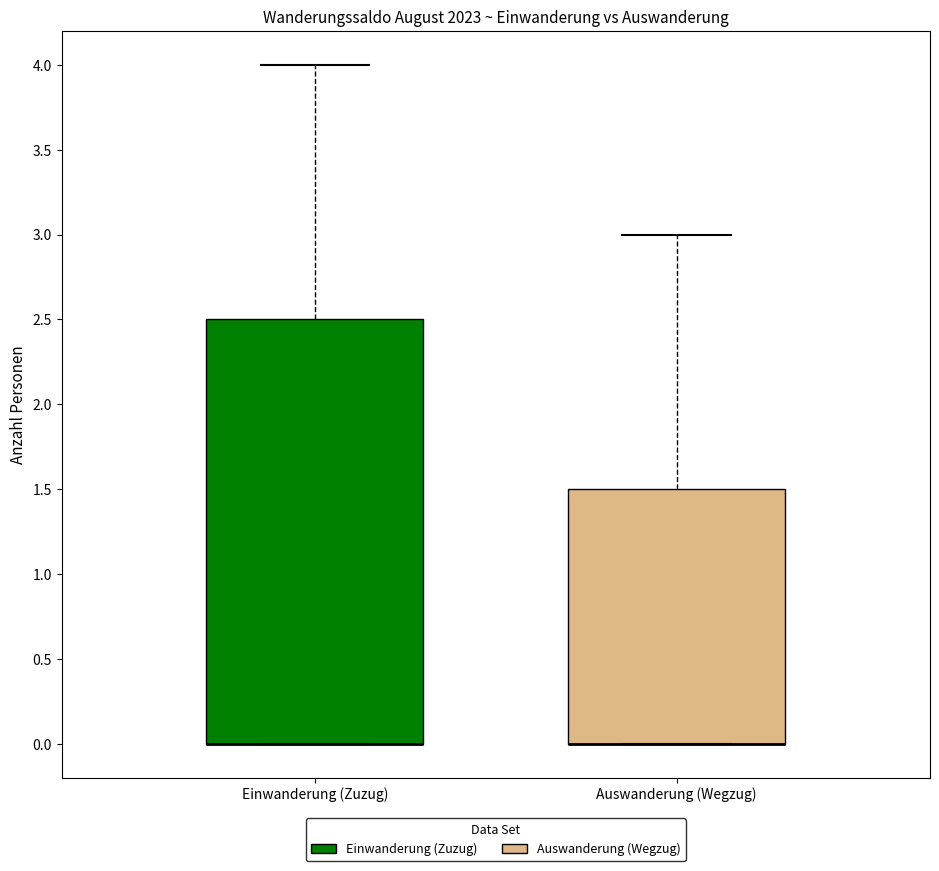

Where is the upper edge of the box for Einwanderung (Zuzug) on the y-axis? The values are not printed on the chart, so give them approximately, as read against the axis.

2.5